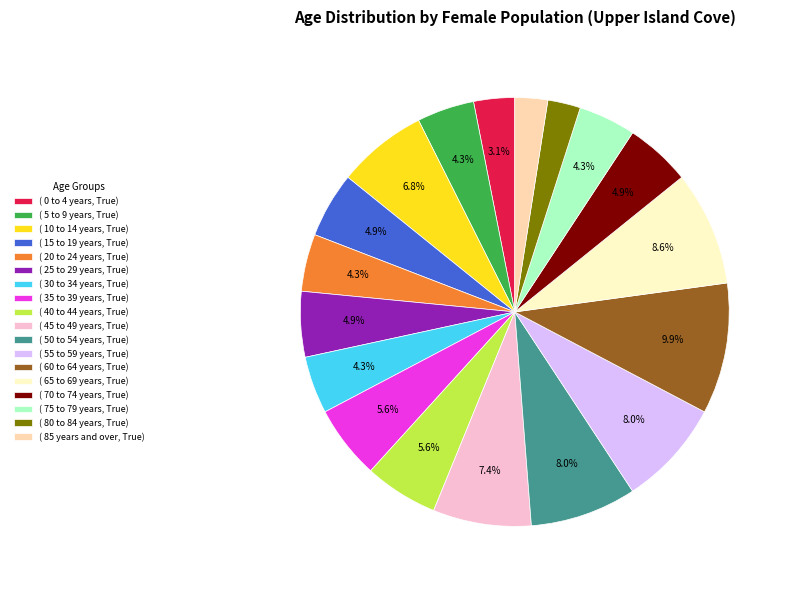

What is the ratio of the value at ( 60 to 64 years, True) to the value at ( 55 to 59 years, True)?

1.2